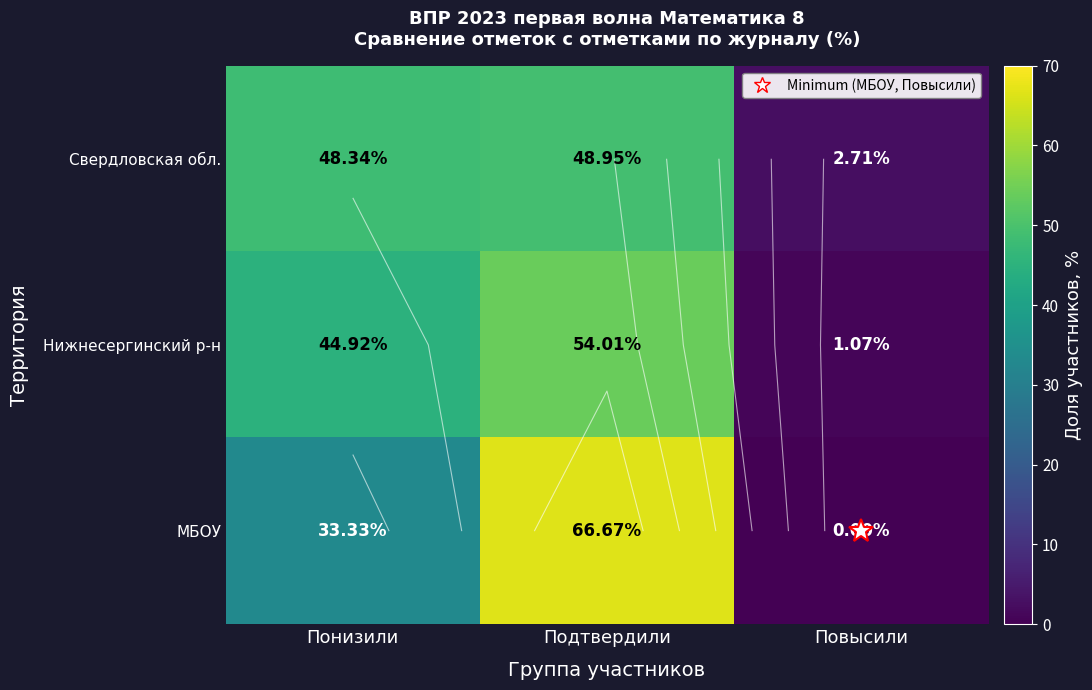

How many categories are shown in the chart?

3